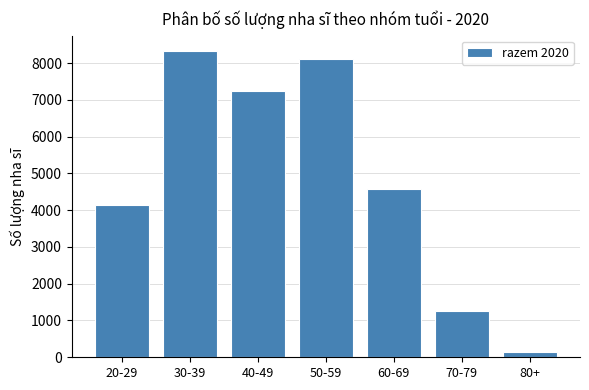

Reading left to right, list all the values displayed in this chart.

20-29=4141	30-39=8326	40-49=7237	50-59=8098	60-69=4585	70-79=1245	80+=140